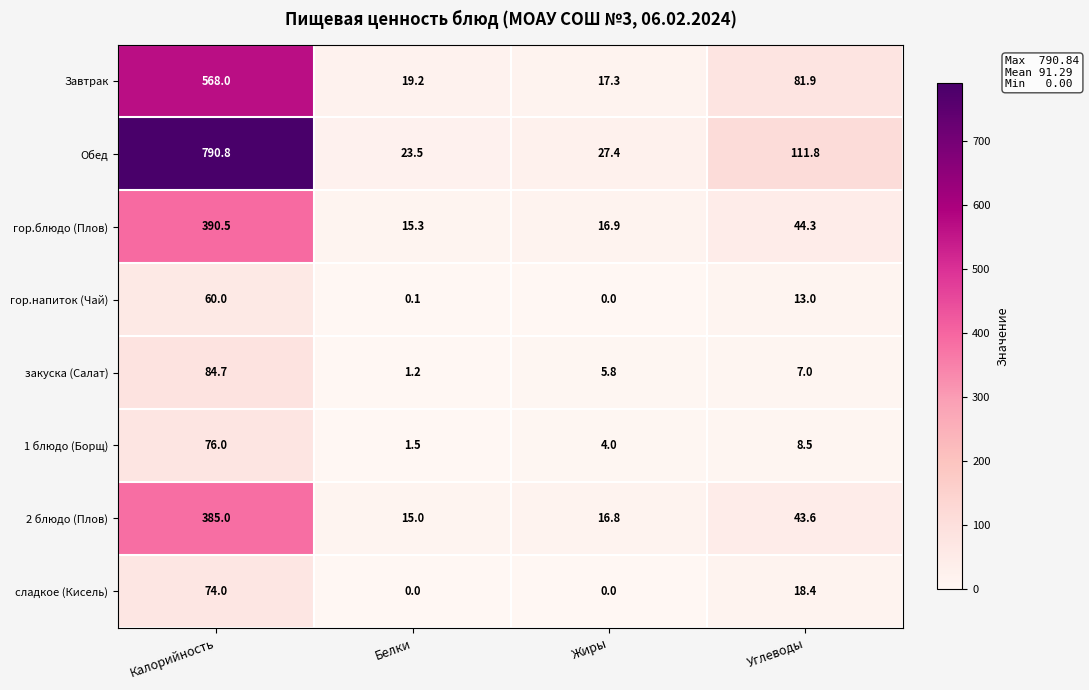

Is it true that Обед equals 30.6 at Белки?

False